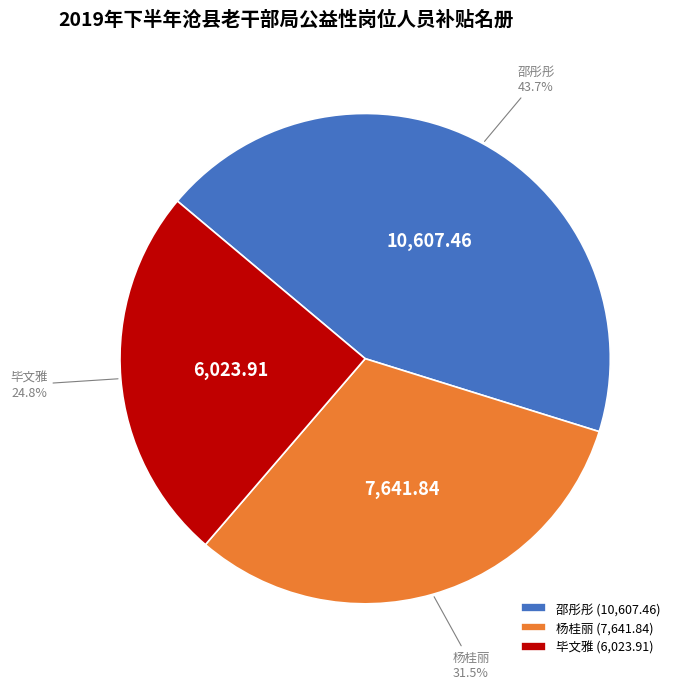

Count the number of slices in the pie.

3